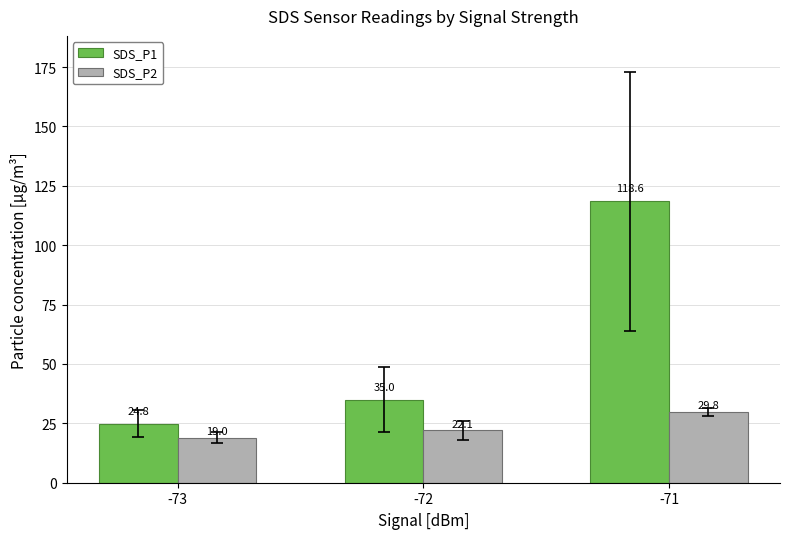

What is the minimum value shown in the chart?

19.0